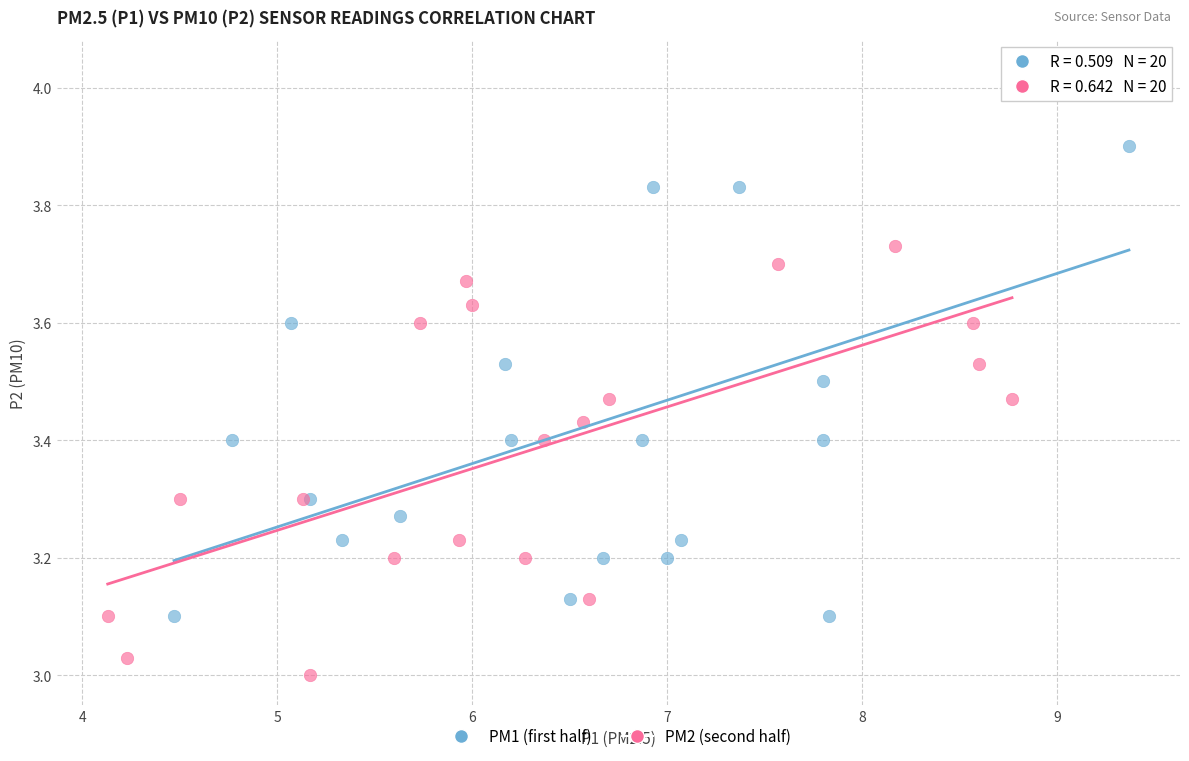

Which series contains the highest Y value?

PM1 (first half)